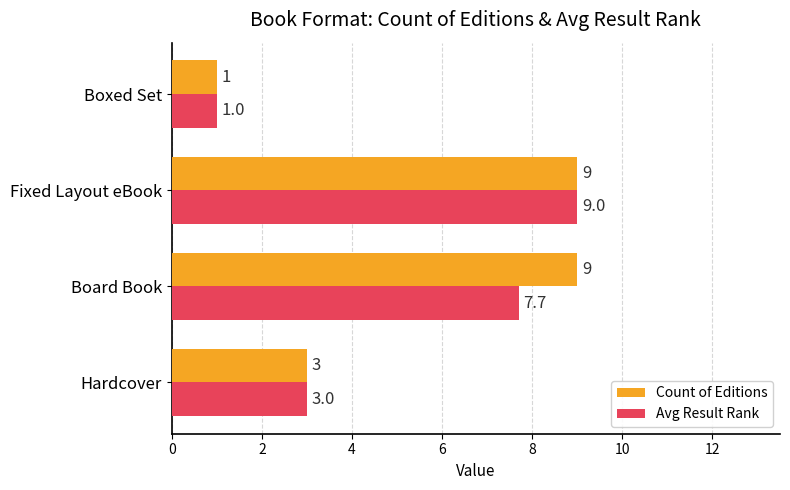

Rank the series by their average value, from lowest to highest.

Avg Result Rank, Count of Editions